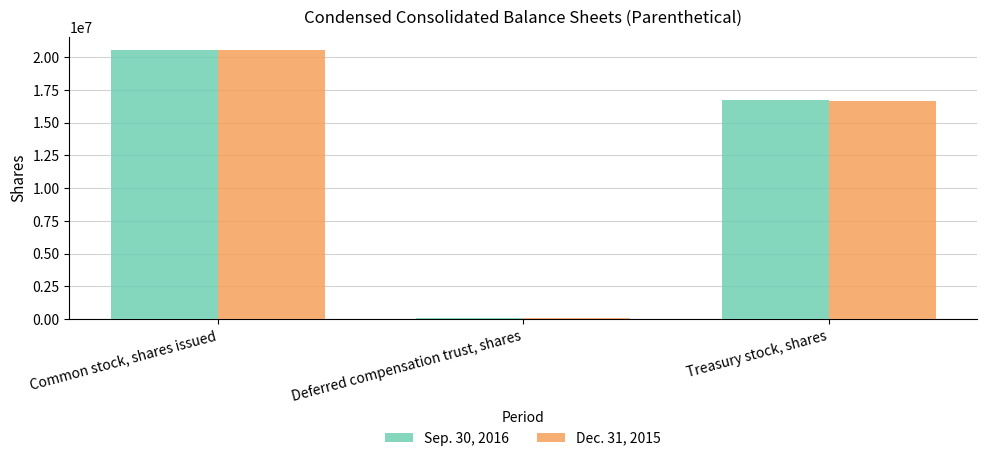

Which series has the widest spread of values?

Dec. 31, 2015